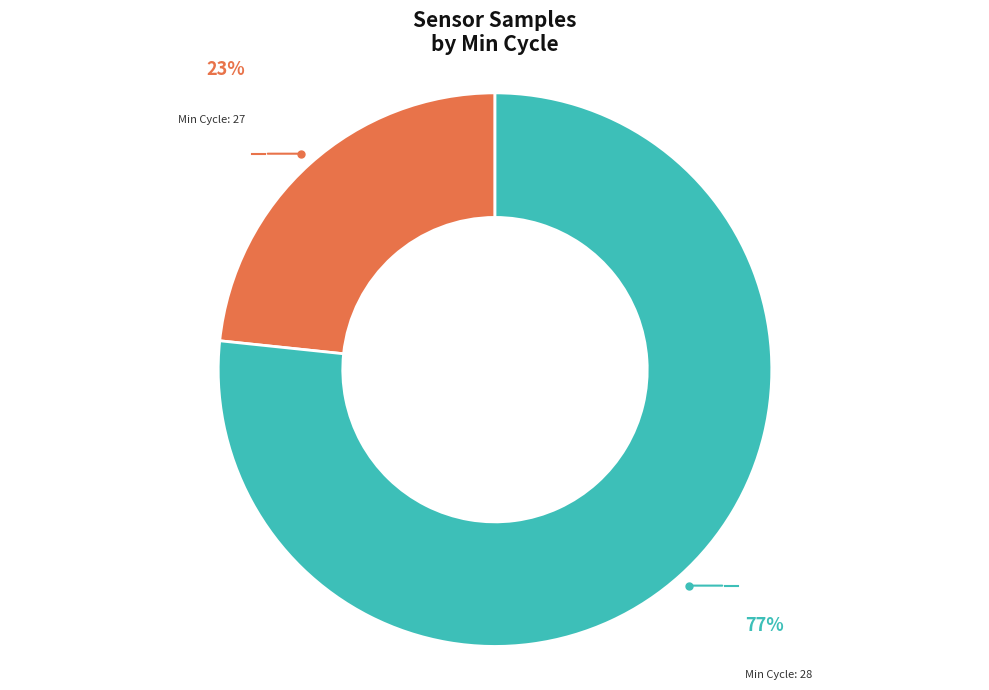

How many segments does this pie chart have?

2